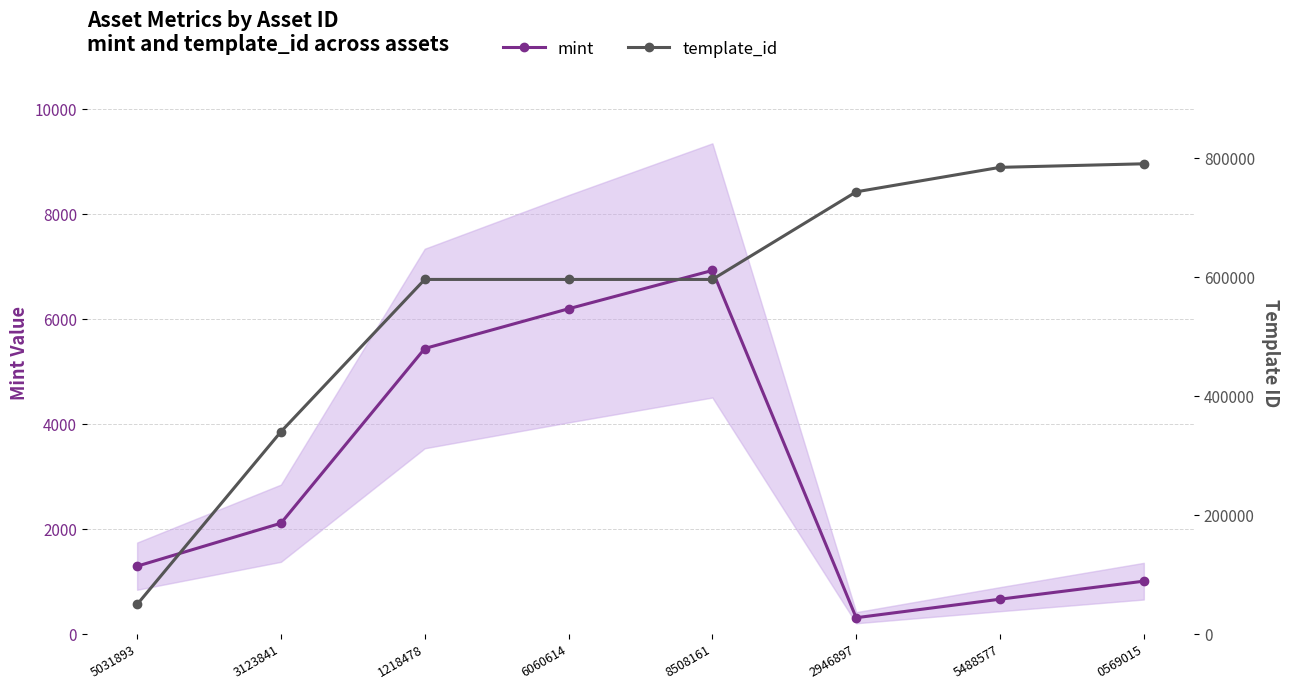

How many lines are shown in the chart?

2